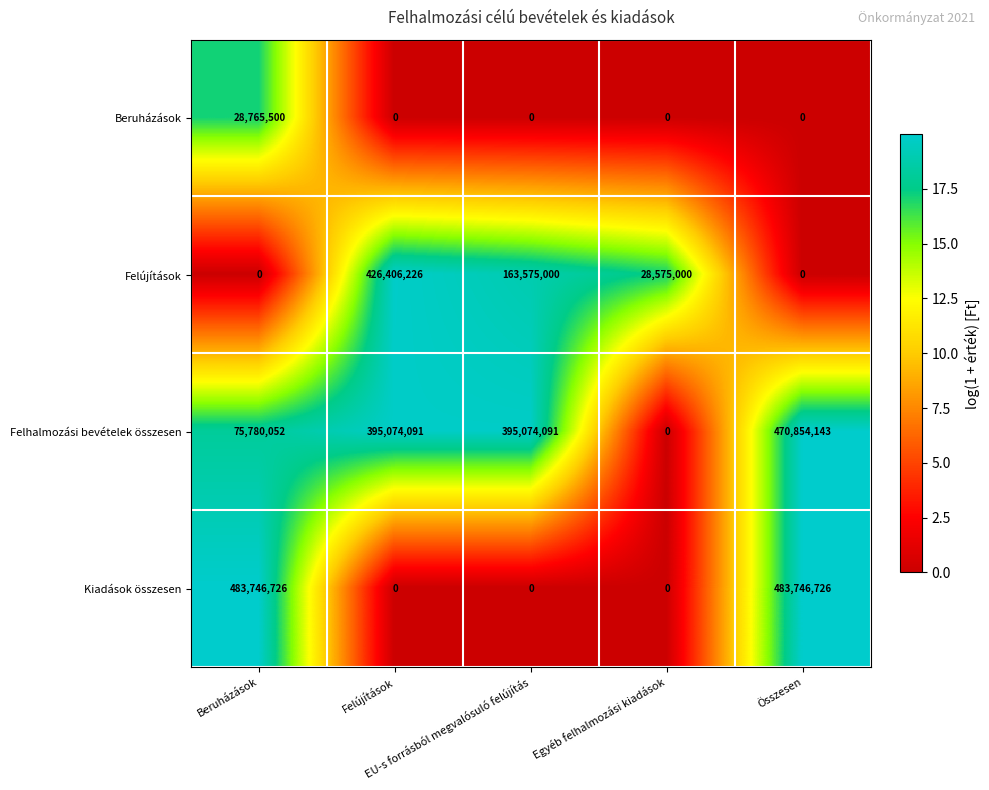

Count the Felhalmozási bevételek összesen values in the range 75780052 to 395074091.

3